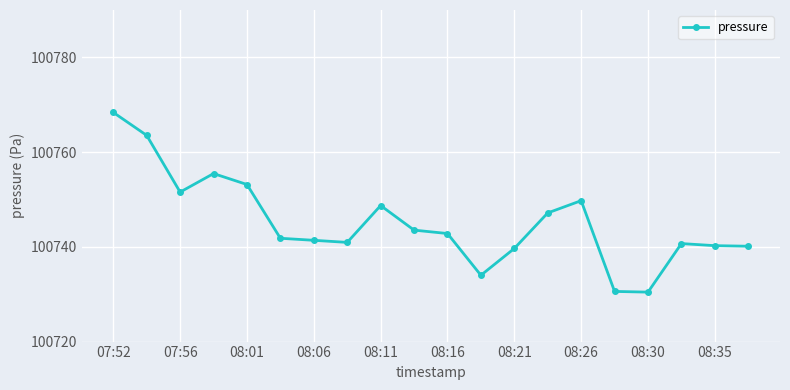

What is the value of the 11th point from the left?

100742.8